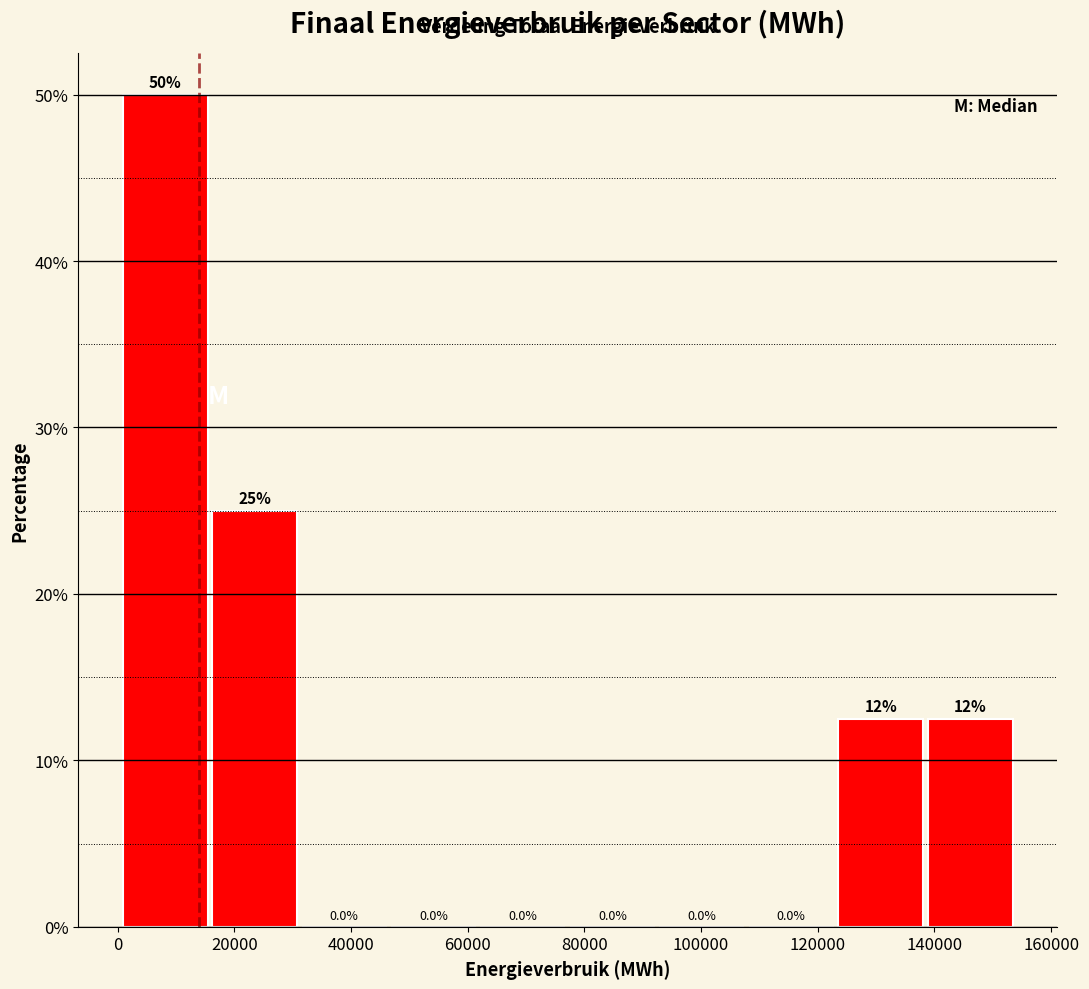

Over which range of the x-axis is the bar tallest?

0 to 16000